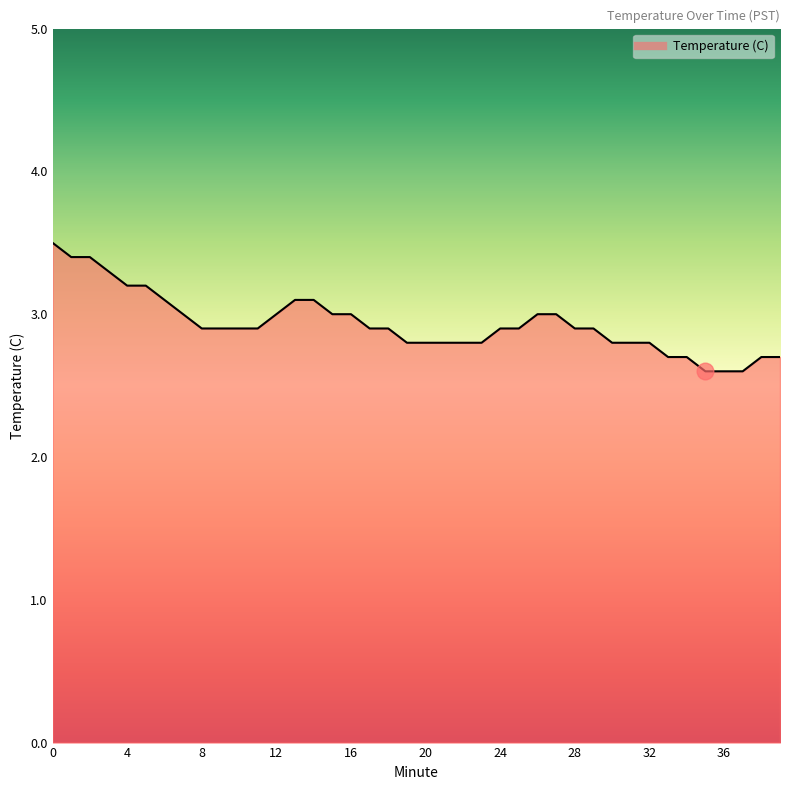

What is the greatest value displayed?

3.5